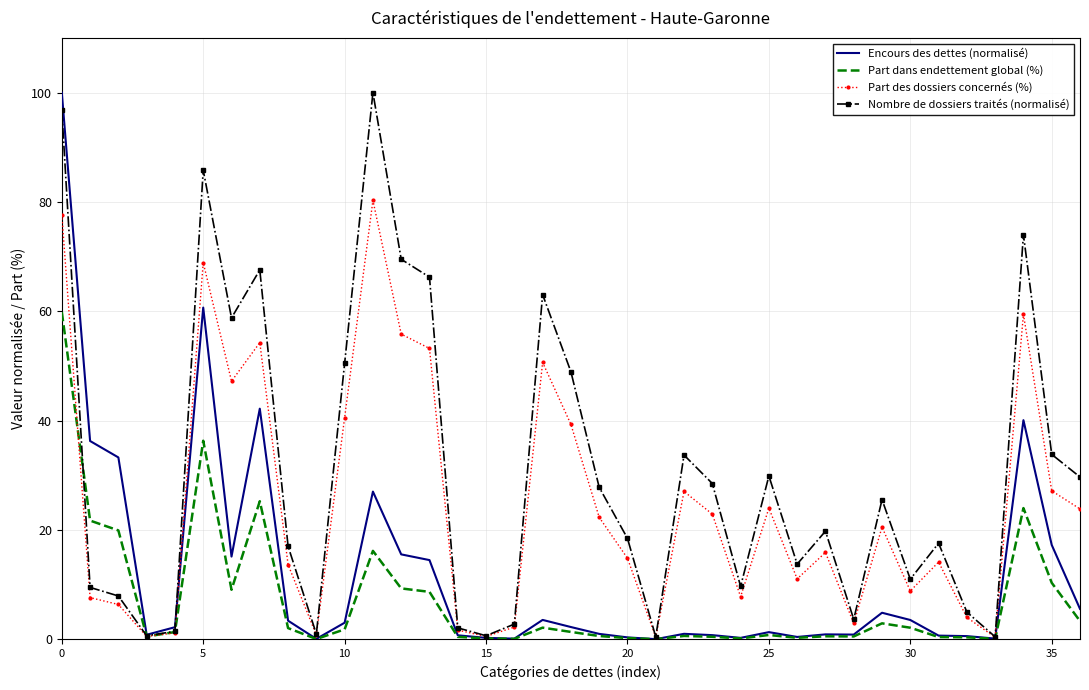

List the series in order of their overall mean, lowest first.

Part dans endettement global (%), Encours des dettes (normalisé), Part des dossiers concernés (%), Nombre de dossiers traités (normalisé)